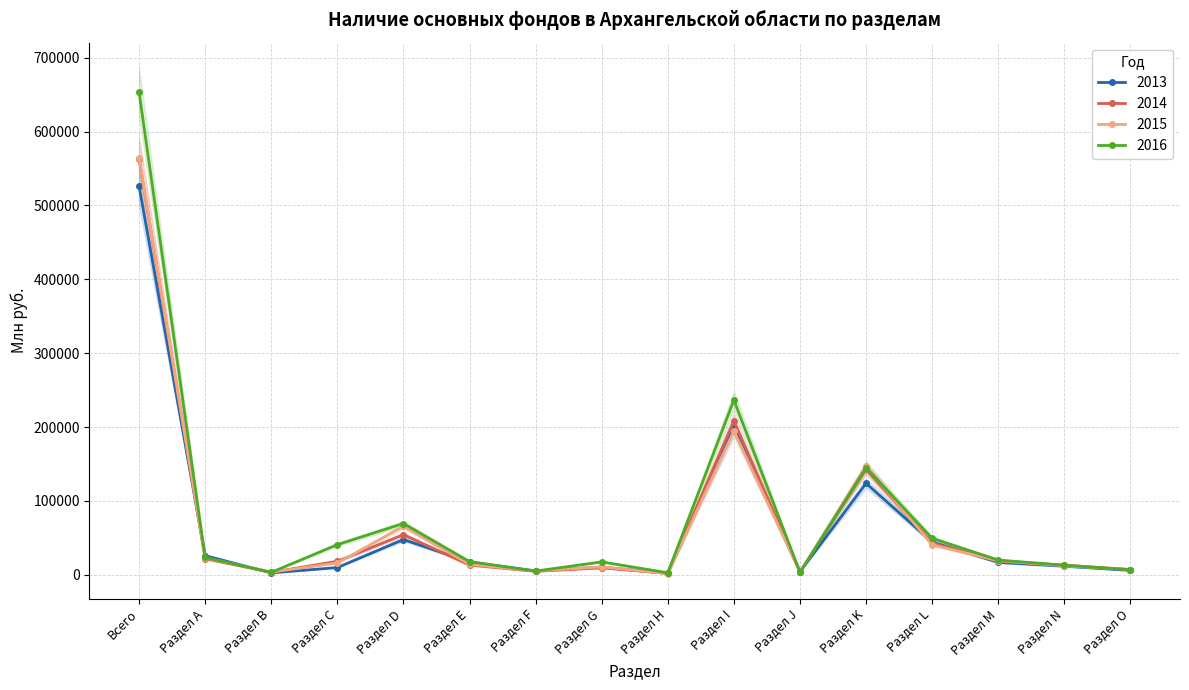

What is the minimum value for 2014?

1742